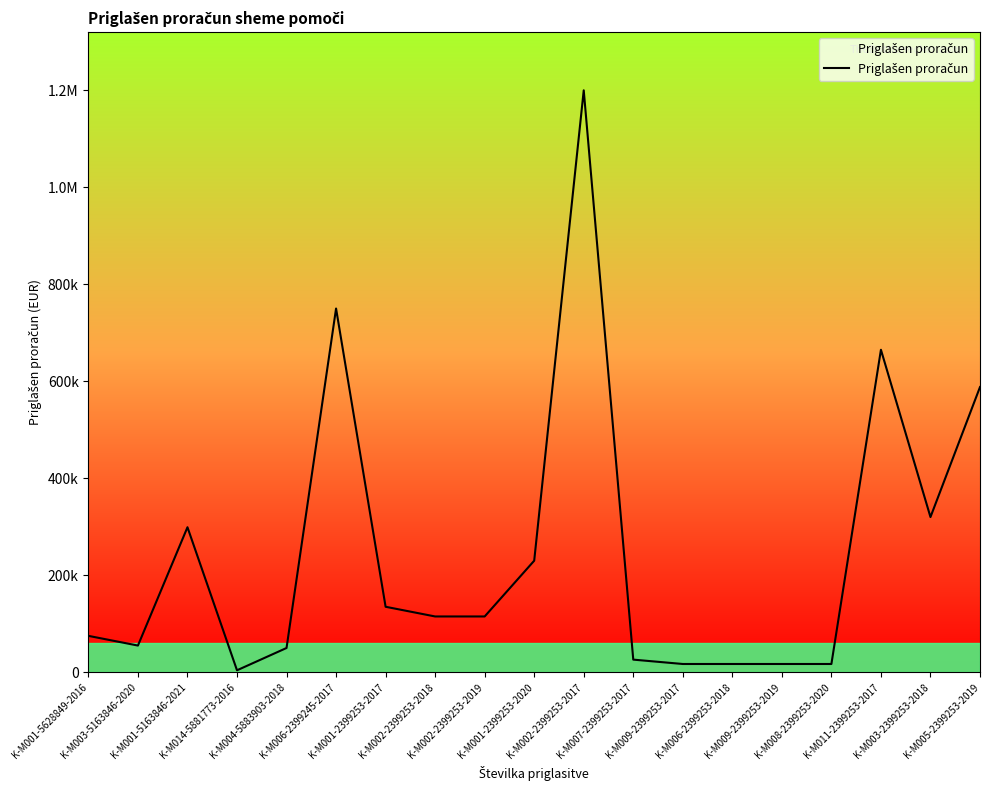

Is it true that the value at K-M007-2399253-2017 is 15241?

False